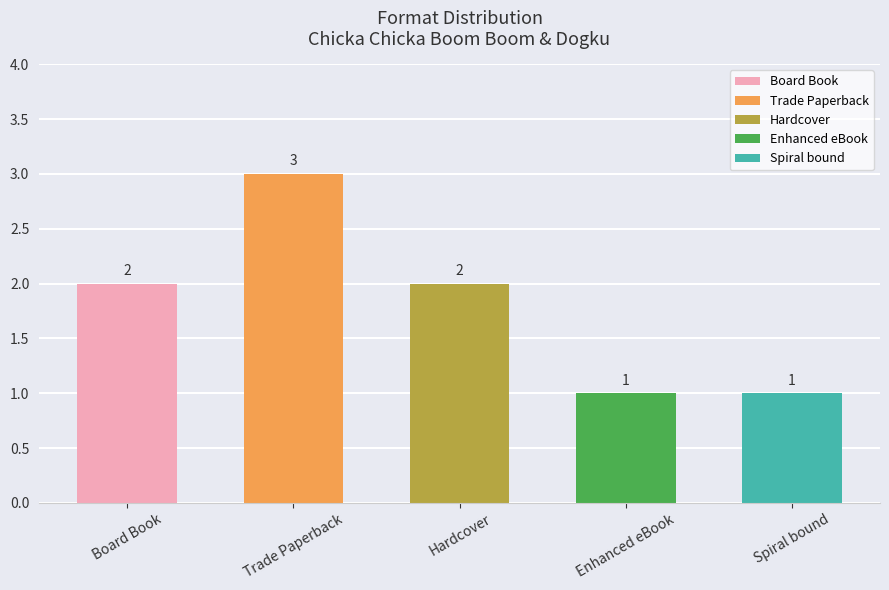

How many data points are less than 2?

2